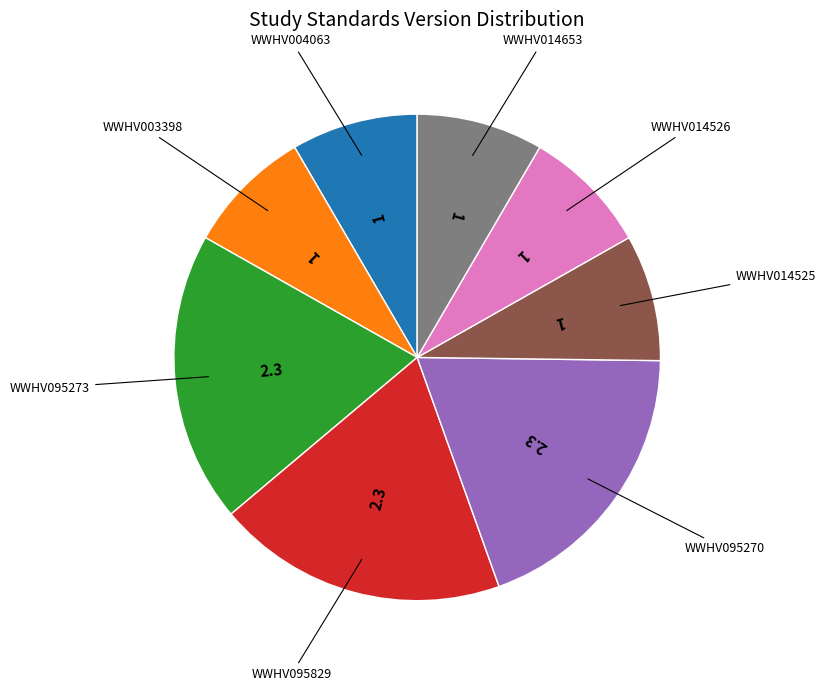

Is there any slice that represents more than half of the pie?

No